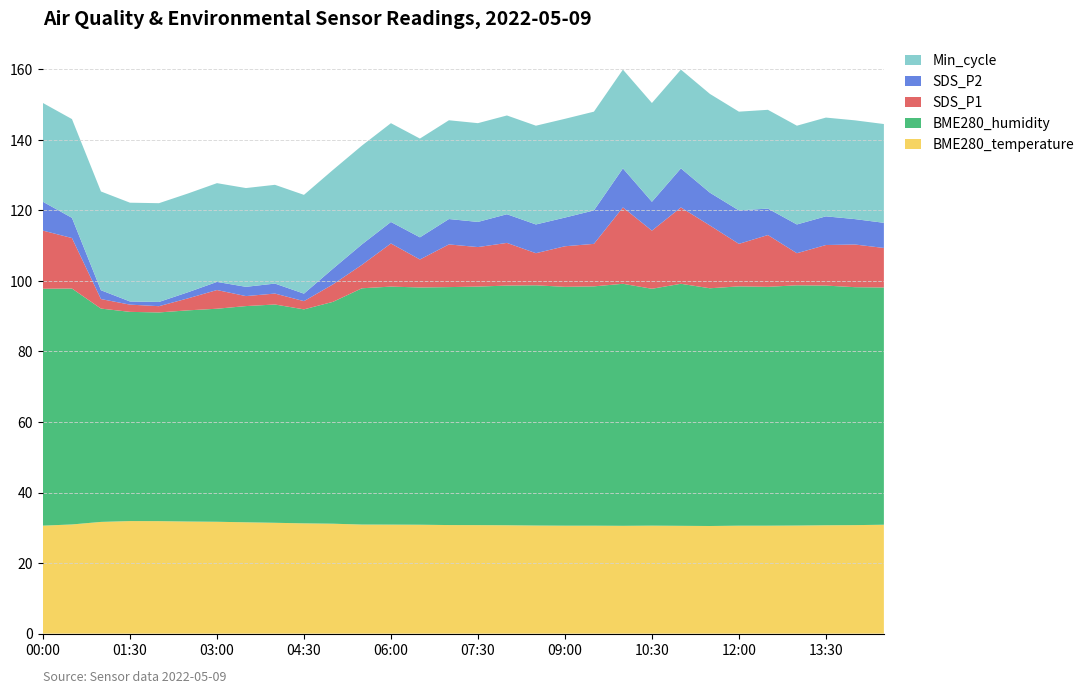

Reading left to right, what are all the values shown in this chart?

BME280_temperature: 00:00=30.6	00:30=30.9	01:00=31.7	01:30=31.9	02:00=31.9	02:30=31.8	03:00=31.7	03:30=31.6	04:00=31.4	04:30=31.3	05:00=31.2	05:30=30.9	06:00=30.9	06:30=30.9	07:00=30.8	07:30=30.8	08:00=30.7	08:30=30.6	09:00=30.6	09:30=30.6	10:00=30.6	10:30=30.6	11:00=30.6	11:30=30.5	12:00=30.6	12:30=30.6	13:00=30.6	13:30=30.7	14:00=30.8	14:30=30.9
BME280_humidity: 00:00=67.2	00:30=66.9	01:00=60.5	01:30=59.3	02:00=59.2	02:30=59.9	03:00=60.4	03:30=61.3	04:00=61.9	04:30=60.7	05:00=62.9	05:30=67.0	06:00=67.5	06:30=67.3	07:00=67.5	07:30=67.6	08:00=68.0	08:30=68.1	09:00=67.7	09:30=67.8	10:00=68.6	10:30=67.2	11:00=68.6	11:30=67.4	12:00=67.8	12:30=67.7	13:00=68.1	13:30=68.0	14:00=67.5	14:30=67.3
SDS_P1: 00:00=16.5	00:30=14.3	01:00=2.7	01:30=2.0	02:00=1.8	02:30=3.4	03:00=5.3	03:30=2.8	04:00=3.1	04:30=2.3	05:00=5.0	05:30=6.7	06:00=12.2	06:30=7.9	07:00=12.1	07:30=11.2	08:00=12.1	08:30=9.1	09:00=11.5	09:30=12.1	10:00=21.6	10:30=16.5	11:00=21.6	11:30=17.8	12:00=12.1	12:30=14.7	13:00=9.1	13:30=11.5	14:00=12.1	14:30=11.2
SDS_P2: 00:00=8.2	00:30=5.7	01:00=2.5	01:30=0.9	02:00=1.2	02:30=1.7	03:00=2.3	03:30=2.6	04:00=2.8	04:30=2.1	05:00=4.5	05:30=5.8	06:00=6.1	06:30=6.3	07:00=7.2	07:30=7.1	08:00=8.1	08:30=8.2	09:00=8.1	09:30=9.5	10:00=11.1	10:30=8.2	11:00=11.1	11:30=9.3	12:00=9.5	12:30=7.5	13:00=8.2	13:30=8.1	14:00=7.2	14:30=7.1
Min_cycle: 00:00=28.0	00:30=28.0	01:00=28.0	01:30=28.0	02:00=28.0	02:30=28.0	03:00=28.0	03:30=28.0	04:00=28.0	04:30=28.0	05:00=28.0	05:30=28.0	06:00=28.0	06:30=28.0	07:00=28.0	07:30=28.0	08:00=28.0	08:30=28.0	09:00=28.0	09:30=28.0	10:00=28.0	10:30=28.0	11:00=28.0	11:30=28.0	12:00=28.0	12:30=28.0	13:00=28.0	13:30=28.0	14:00=28.0	14:30=28.0